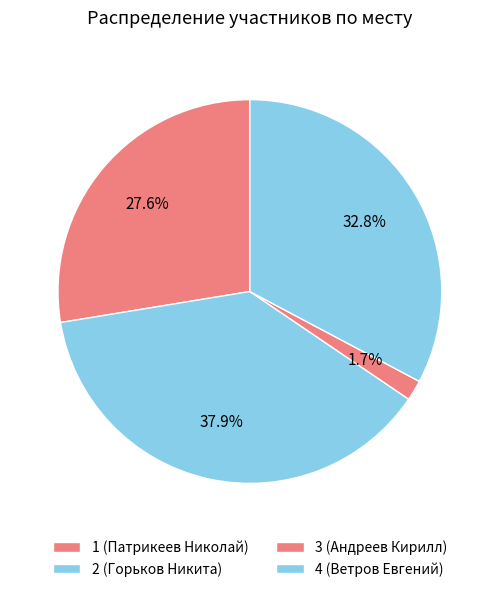

Count the number of slices in the pie.

4